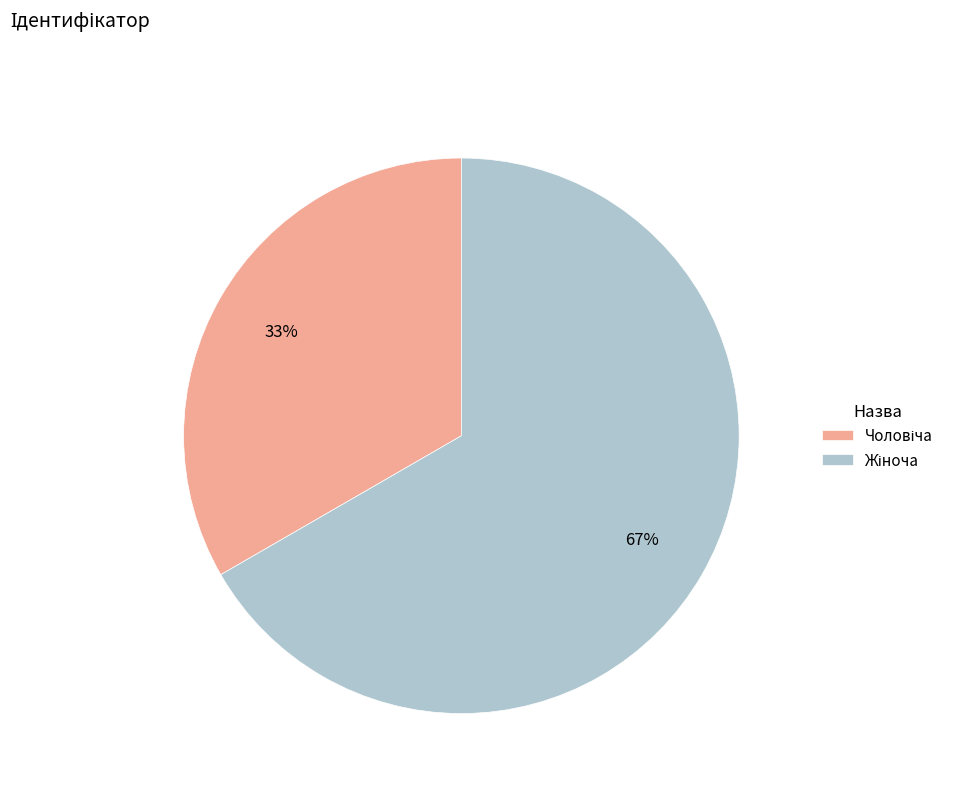

Does any single category account for the majority?

Yes